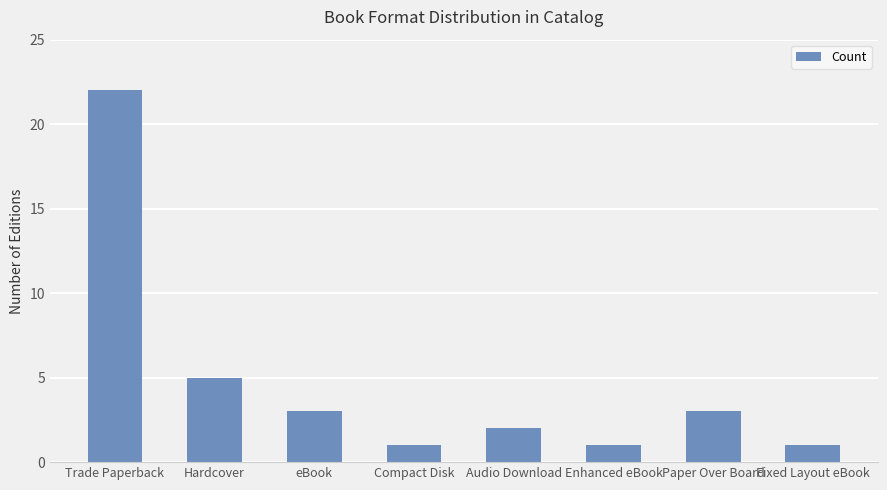

What is the ratio of the value at Audio Download to the value at Fixed Layout eBook?

2.0